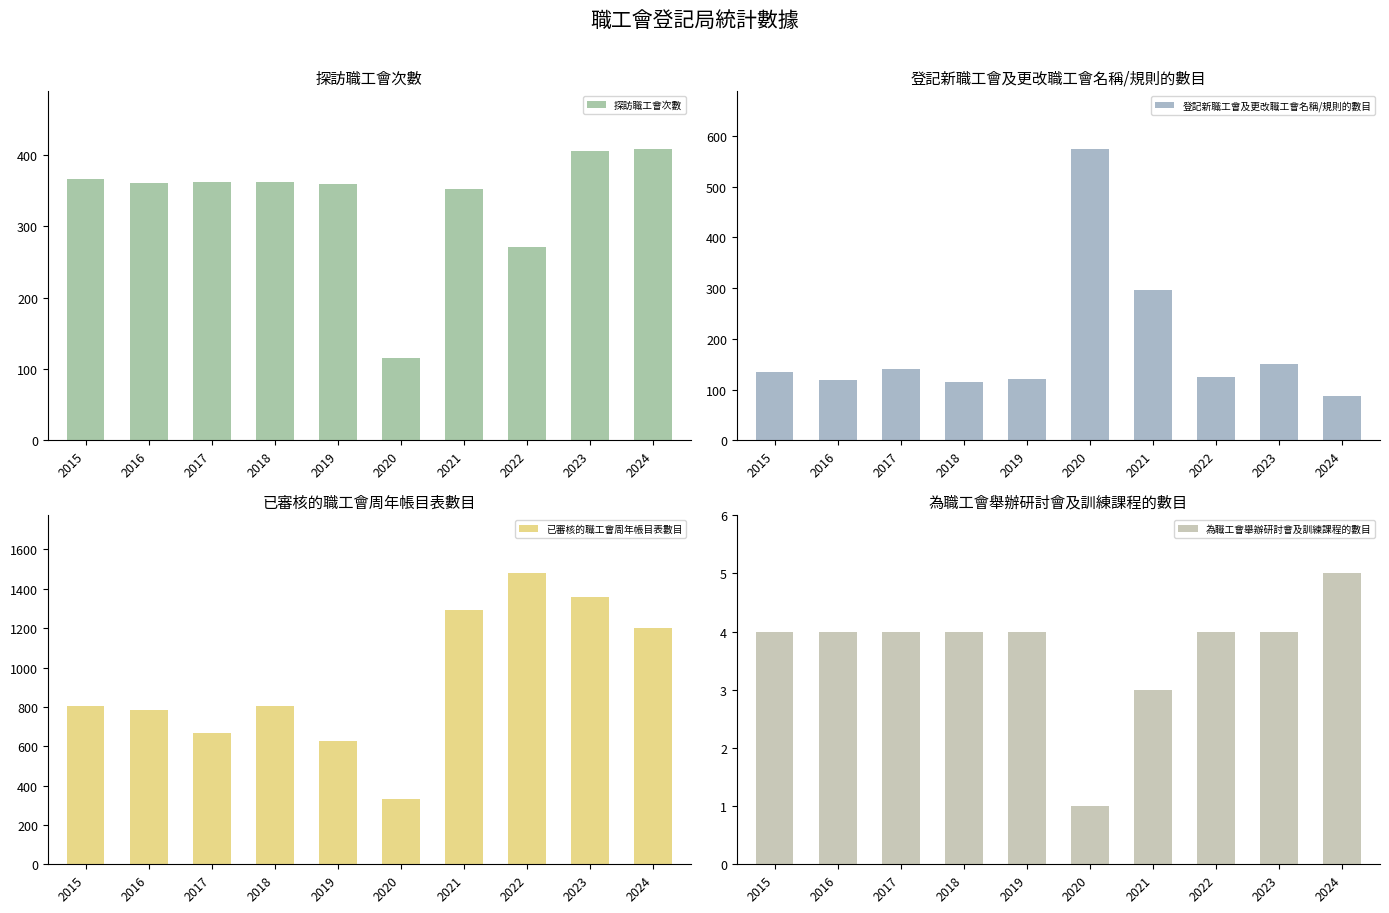

What value does the 探訪職工會次數 series have at 2024, to the nearest 50?

400